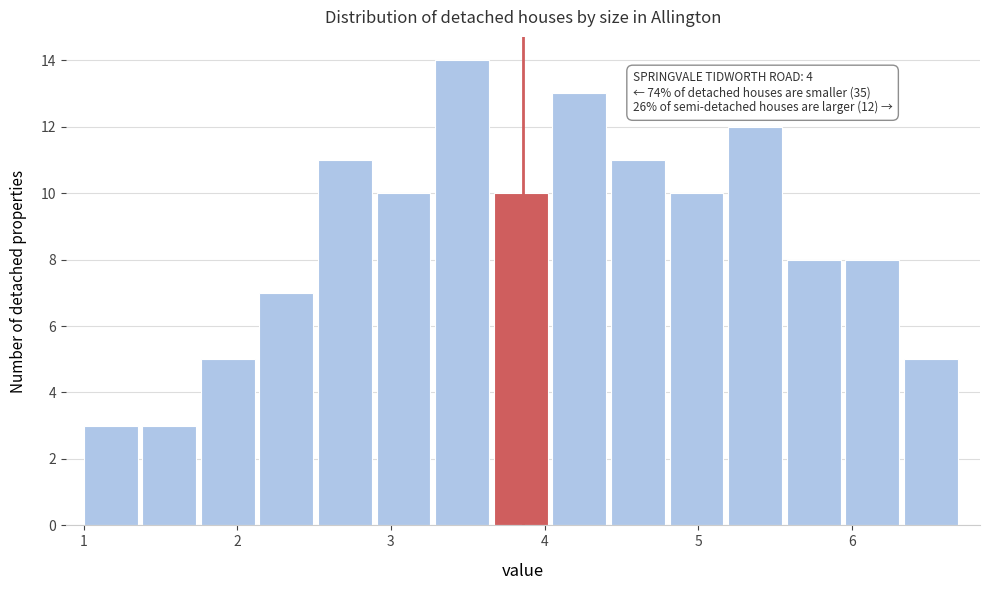

Read against the x-axis, roughly where is the centre of the tallest bar?

3.5